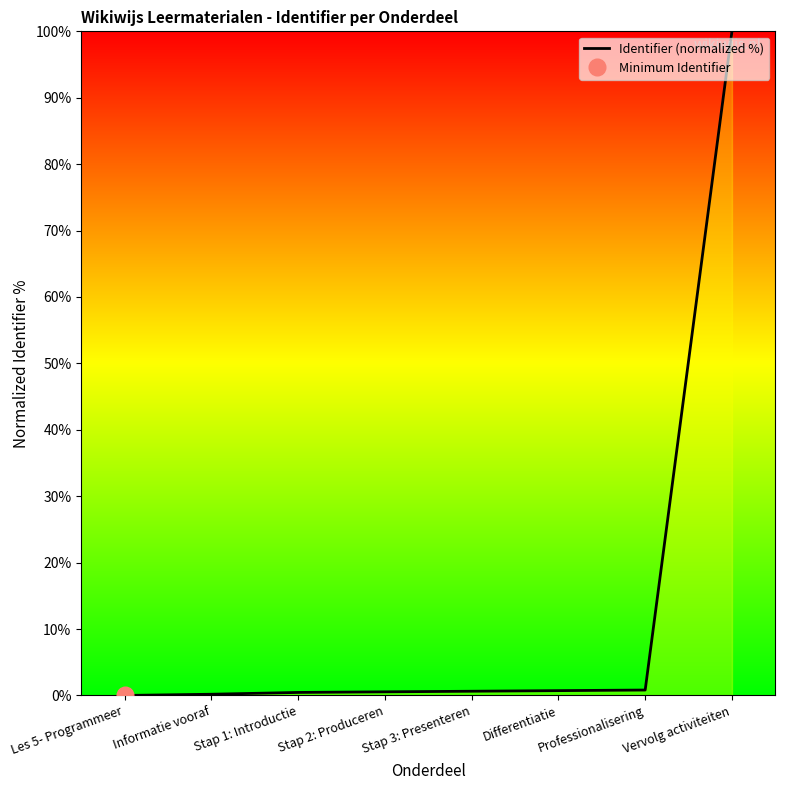

Where is the data nearest to the value 50?

Professionalisering